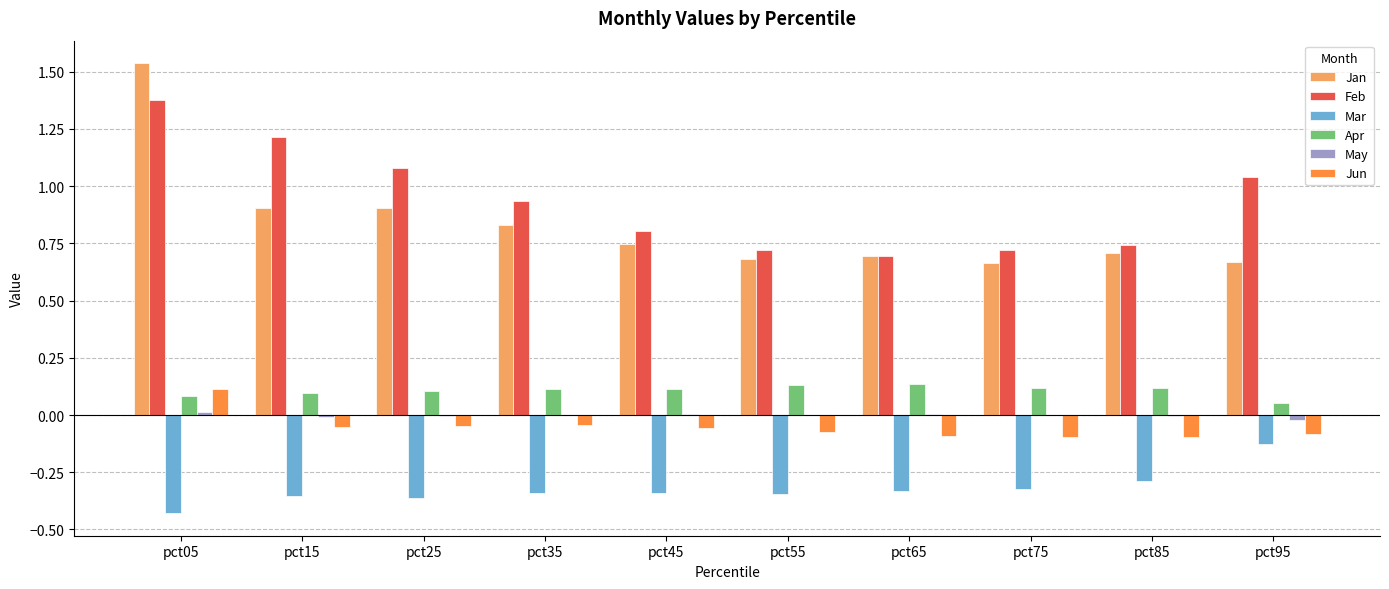

At which label is Apr closest to 0?

pct95